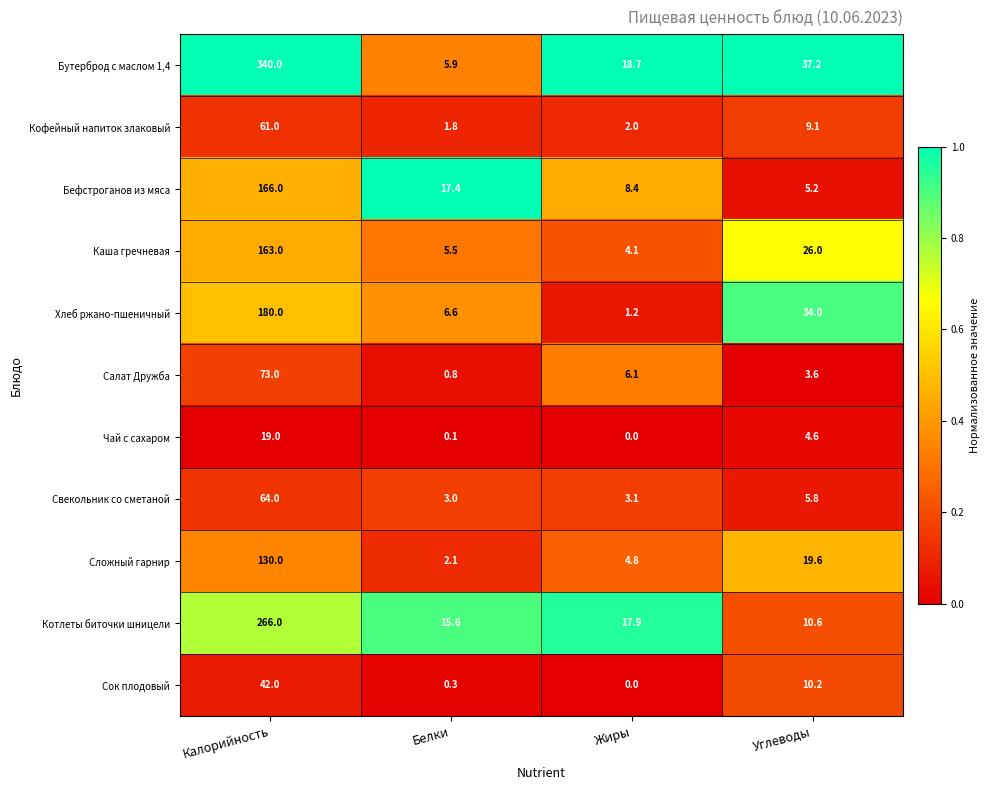

List the series in order of their peak value, highest first.

Бутерброд с маслом 1,4, Котлеты биточки шницели, Хлеб ржано-пшеничный, Бефстроганов из мяса, Каша гречневая, Сложный гарнир, Салат Дружба, Свекольник со сметаной, Кофейный напиток злаковый, Сок плодовый, Чай с сахаром